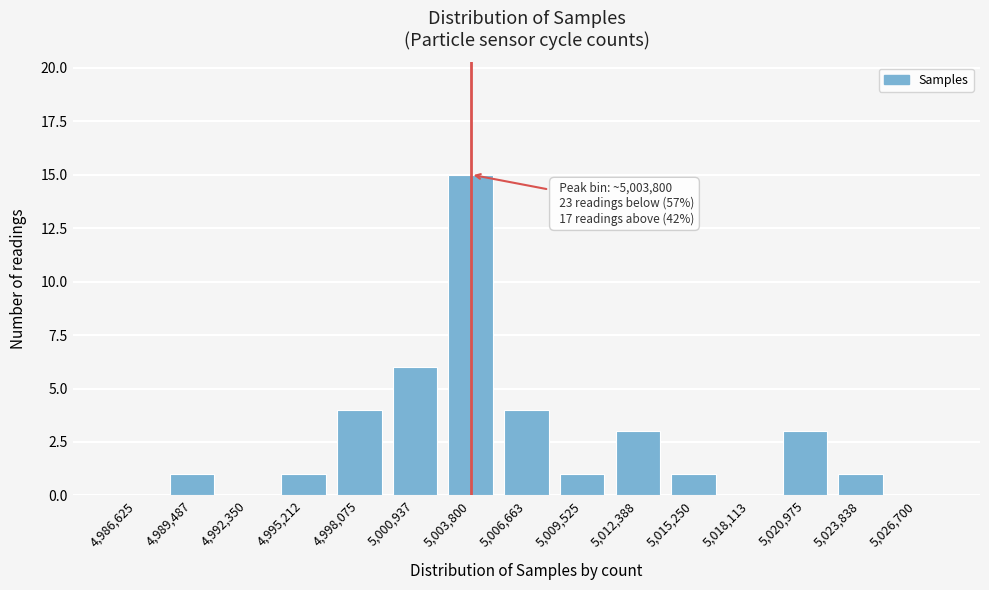

Reading right to left, list all the values displayed in this chart.

5,026,700=0	5,023,838=1	5,020,975=3	5,018,113=0	5,015,250=1	5,012,388=3	5,009,525=1	5,006,663=4	5,003,800=15	5,000,937=6	4,998,075=4	4,995,212=1	4,992,350=0	4,989,487=1	4,986,625=0